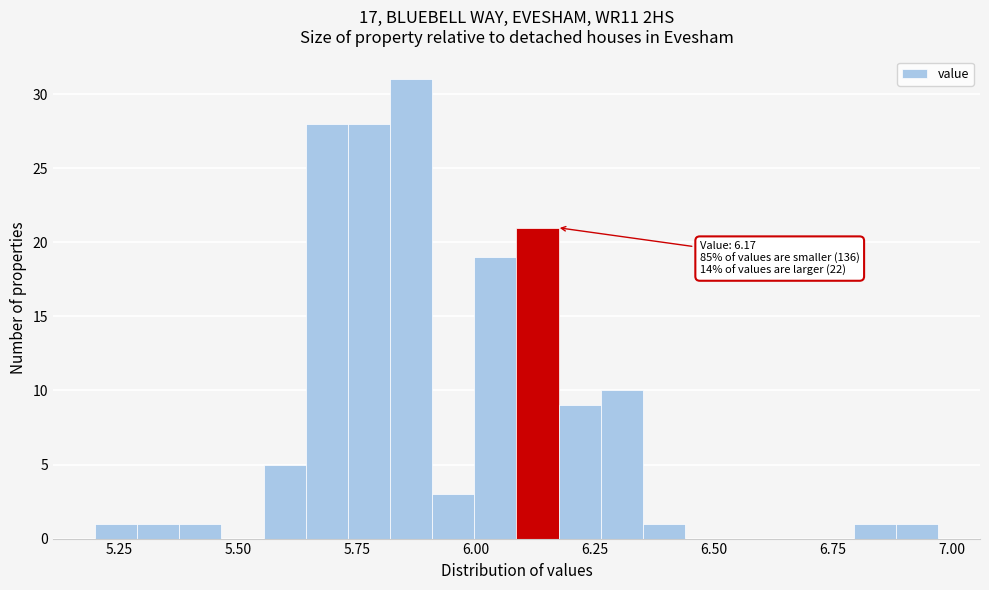

Read against the x-axis, roughly where is the centre of the tallest bar?

5.85